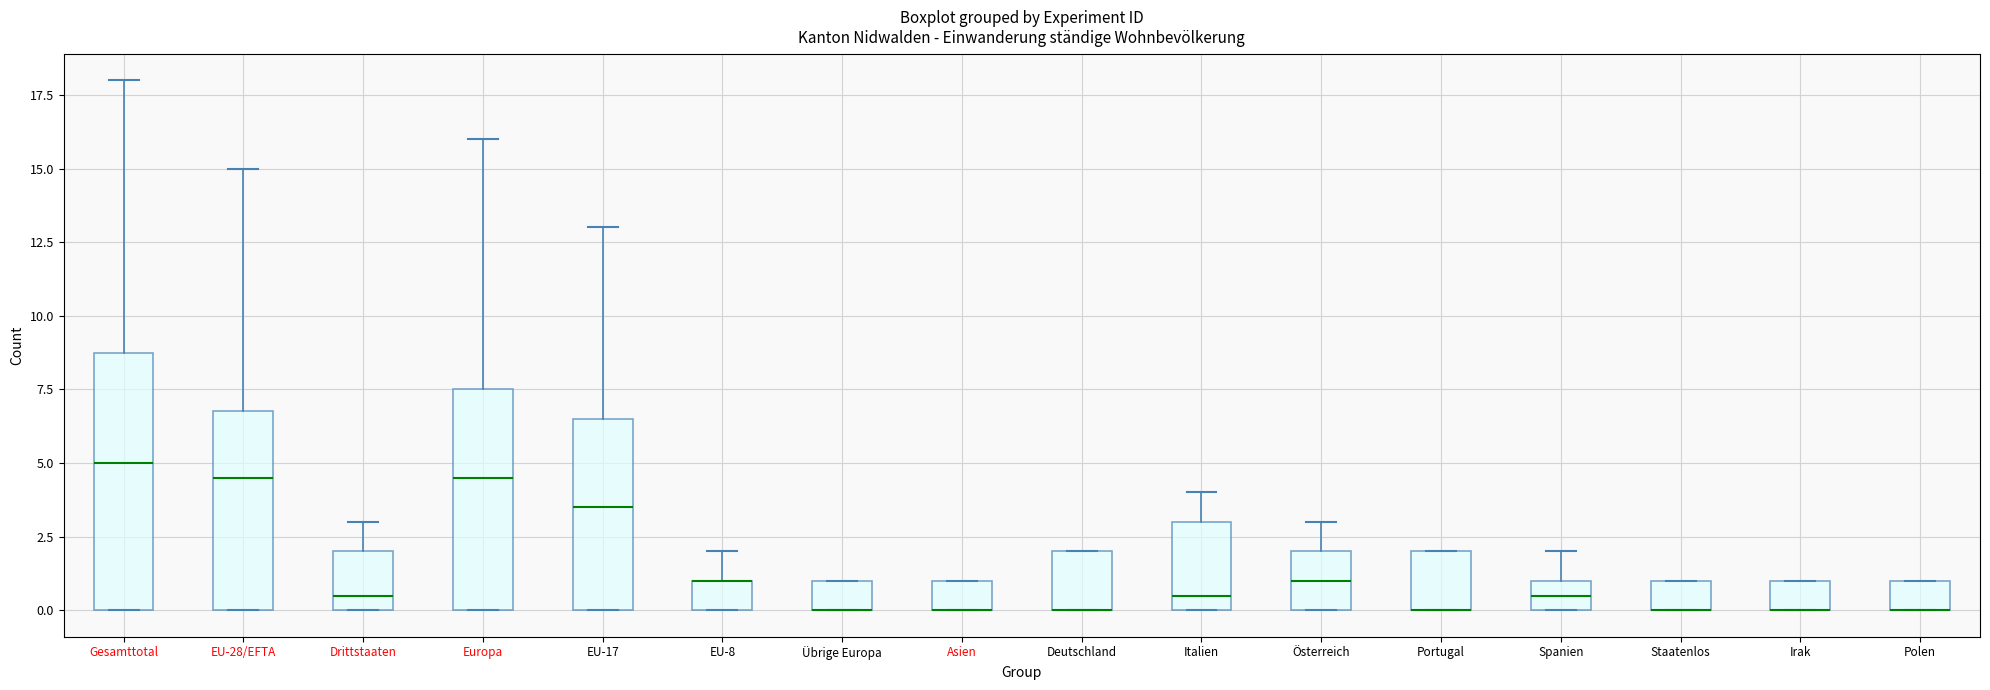

Where is the upper edge of the box for Portugal on the y-axis? The values are not printed on the chart, so give them approximately, as read against the axis.

2.0